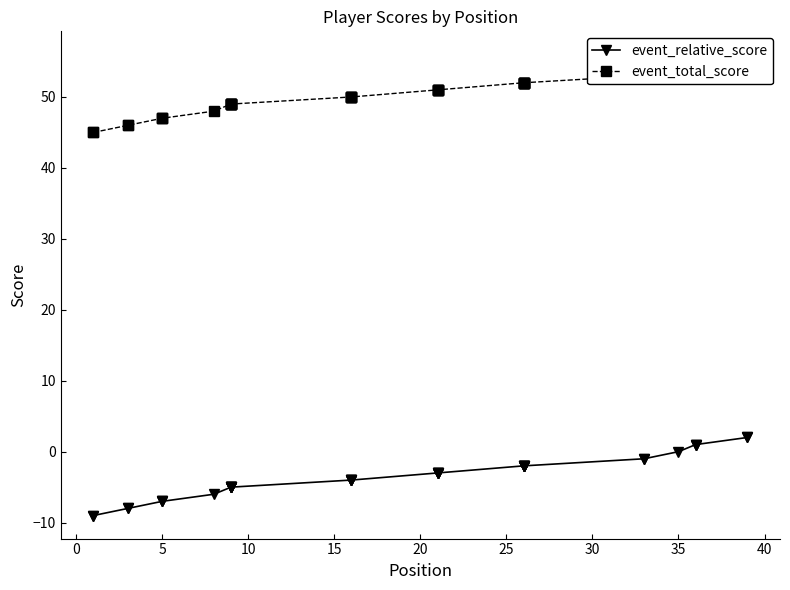

Does the chart have visible grid lines?

No